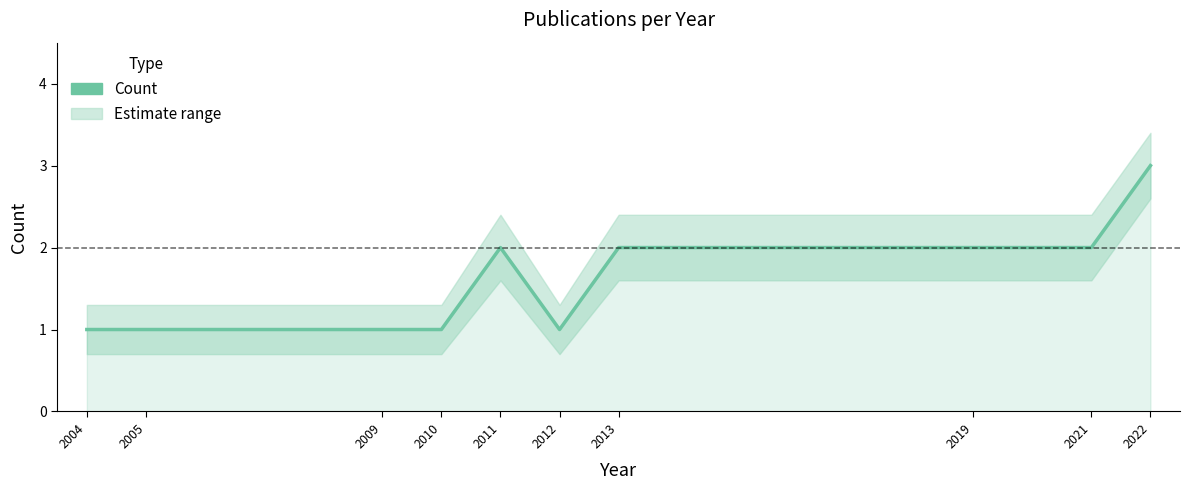

True or false: the data has more than 0 interior local peaks.

True